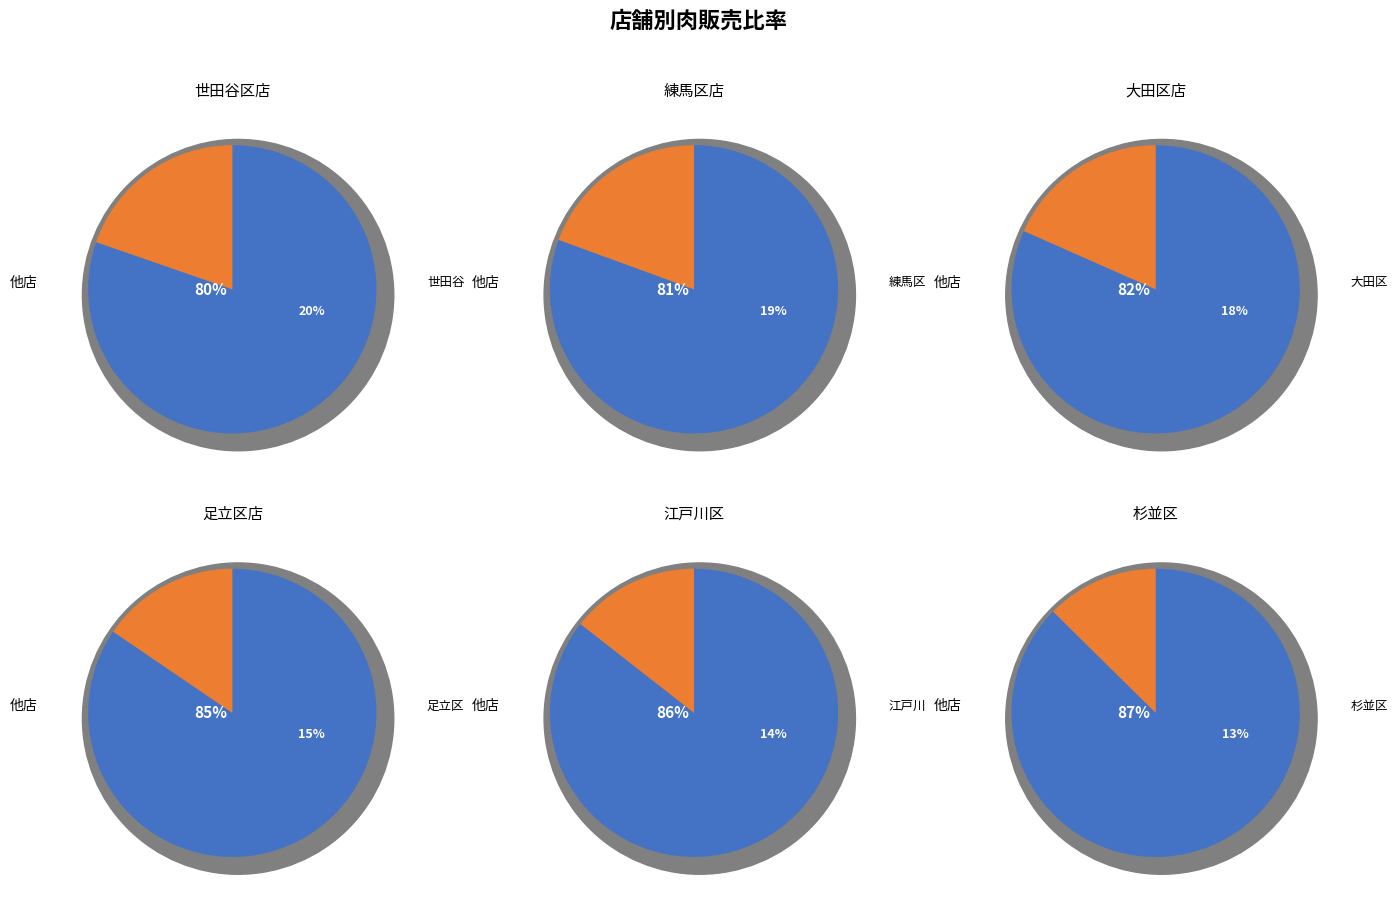

The 足立区店 slice represents 24% of the pie. True or false?

False